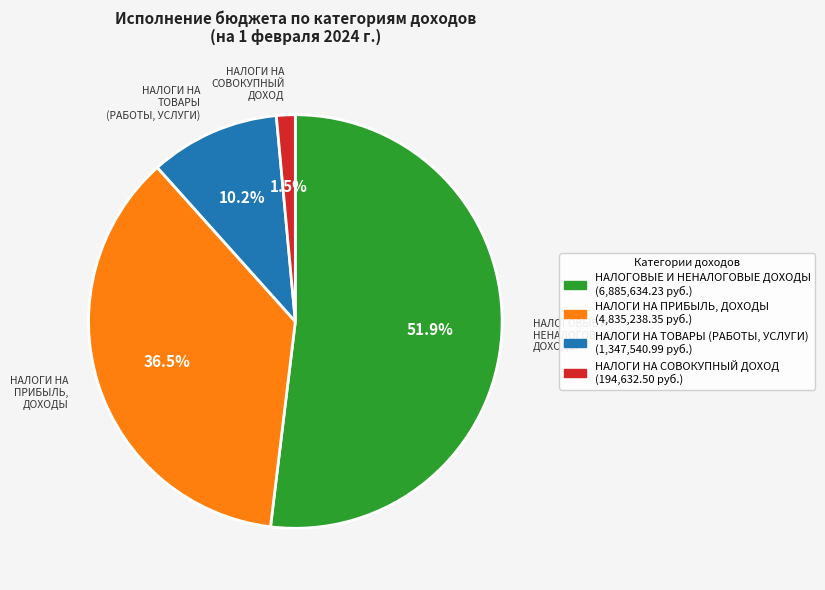

Rank the categories by value from lowest to highest.

НАЛОГИ НА СОВОКУПНЫЙ ДОХОД, НАЛОГИ НА ТОВАРЫ (РАБОТЫ, УСЛУГИ), НАЛОГИ НА ПРИБЫЛЬ, ДОХОДЫ, НАЛОГОВЫЕ И НЕНАЛОГОВЫЕ ДОХОДЫ